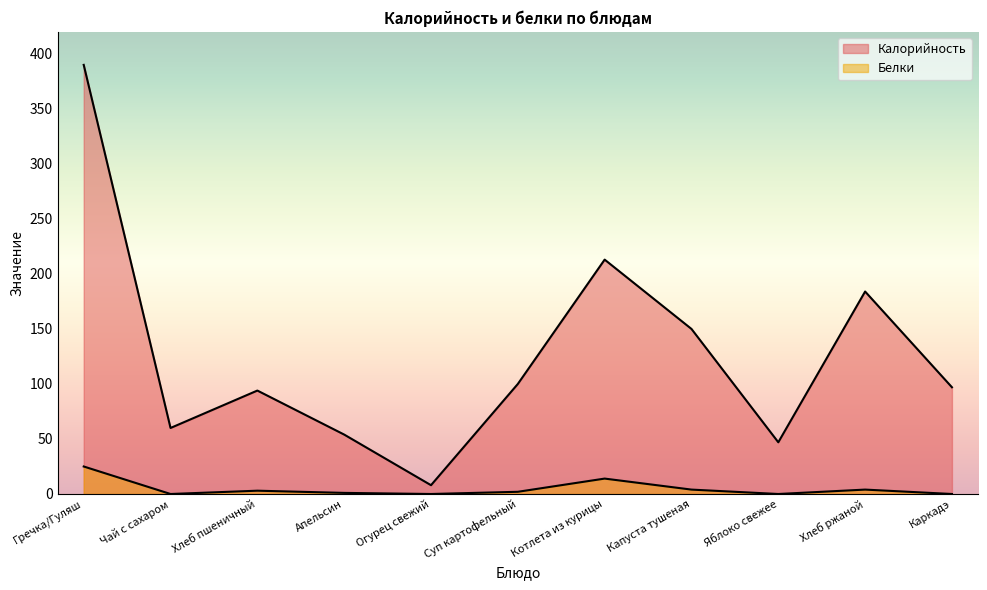

The Белки series shows 0 at Яблоко свежее. True or false?

True